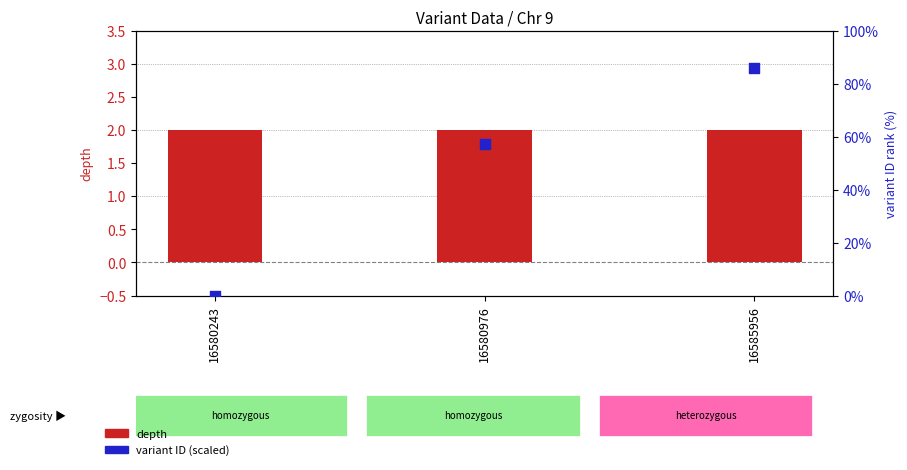

What are all the series names shown in the legend?

depth, variant ID (scaled)